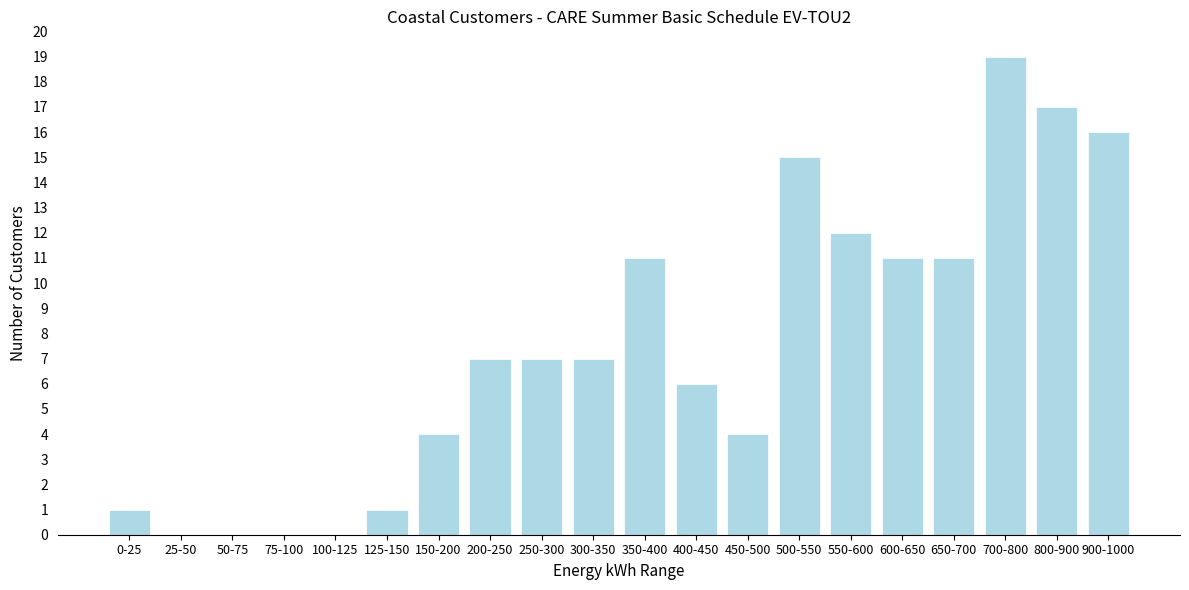

Reading right to left, extract all data points from this chart.

900-1000=16	800-900=17	700-800=19	650-700=11	600-650=11	550-600=12	500-550=15	450-500=4	400-450=6	350-400=11	300-350=7	250-300=7	200-250=7	150-200=4	125-150=1	100-125=0	75-100=0	50-75=0	25-50=0	0-25=1